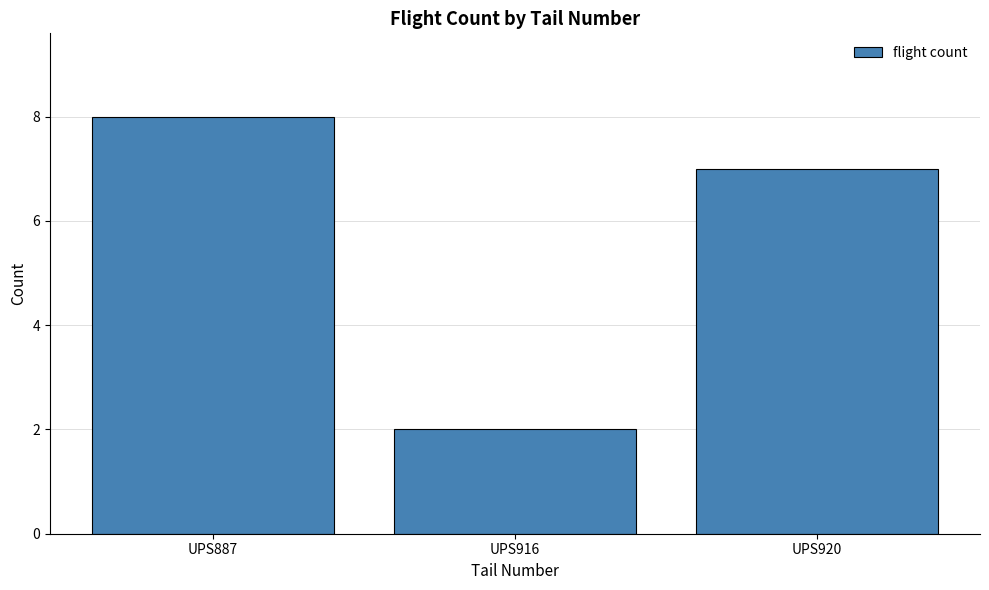

Reading right to left, transcribe all the data shown in this chart.

7	2	8